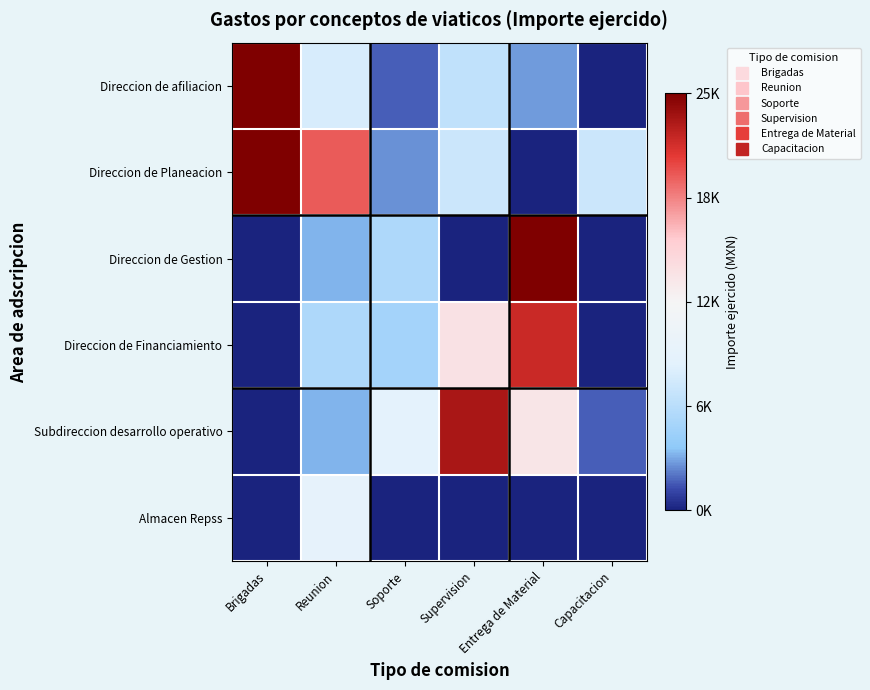

Rank the series at Soporte from lowest to highest value.

Almacen Repss, Direccion de afiliacion, Direccion de Planeacion, Direccion de Financiamiento, Direccion de Gestion, Subdireccion desarrollo operativo